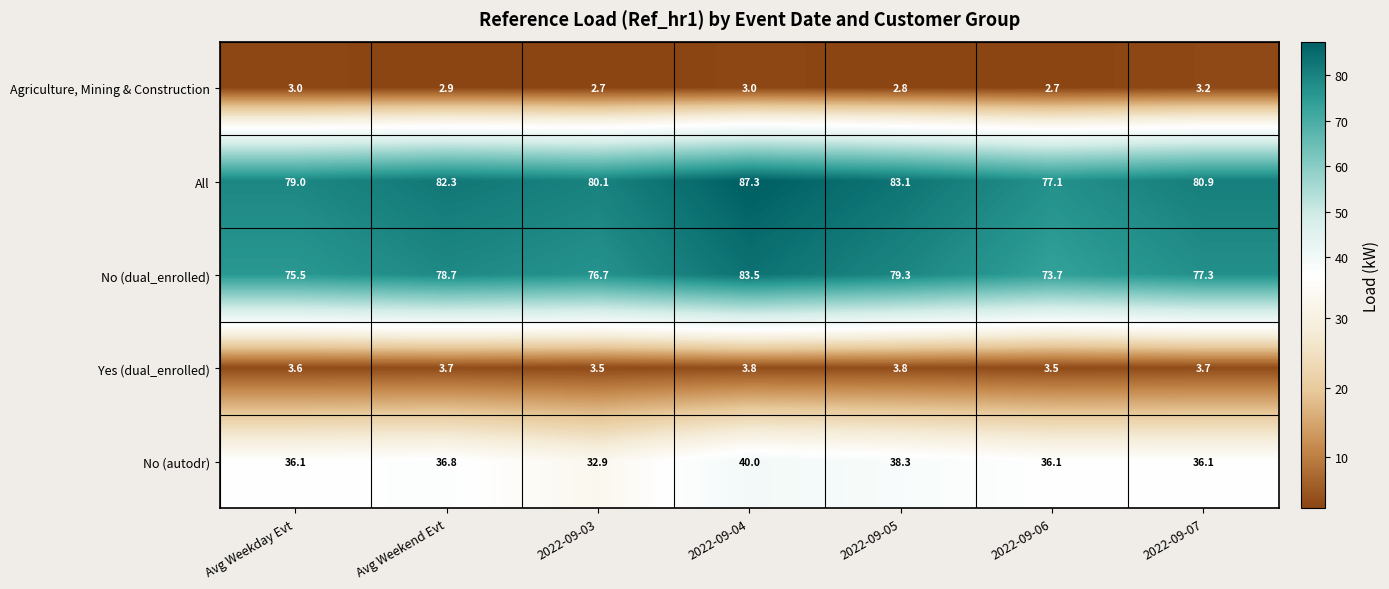

What is the spread (max minus min) of values at Avg Weekend Evt?

79.4